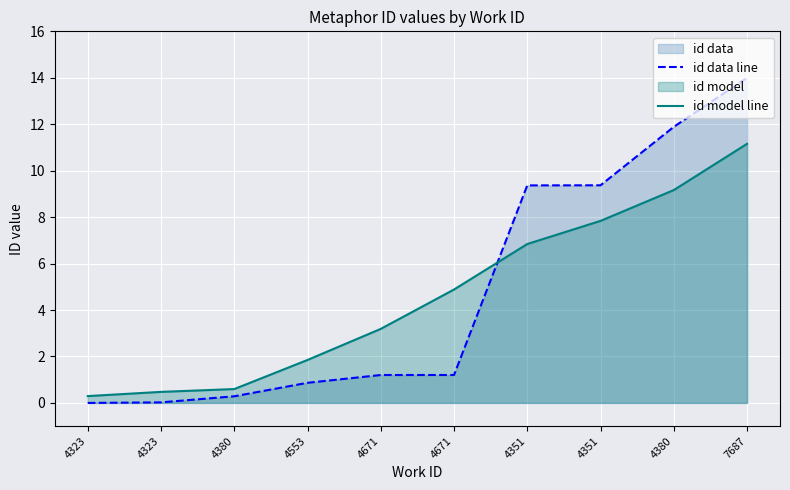

How many lines are shown in the chart?

2